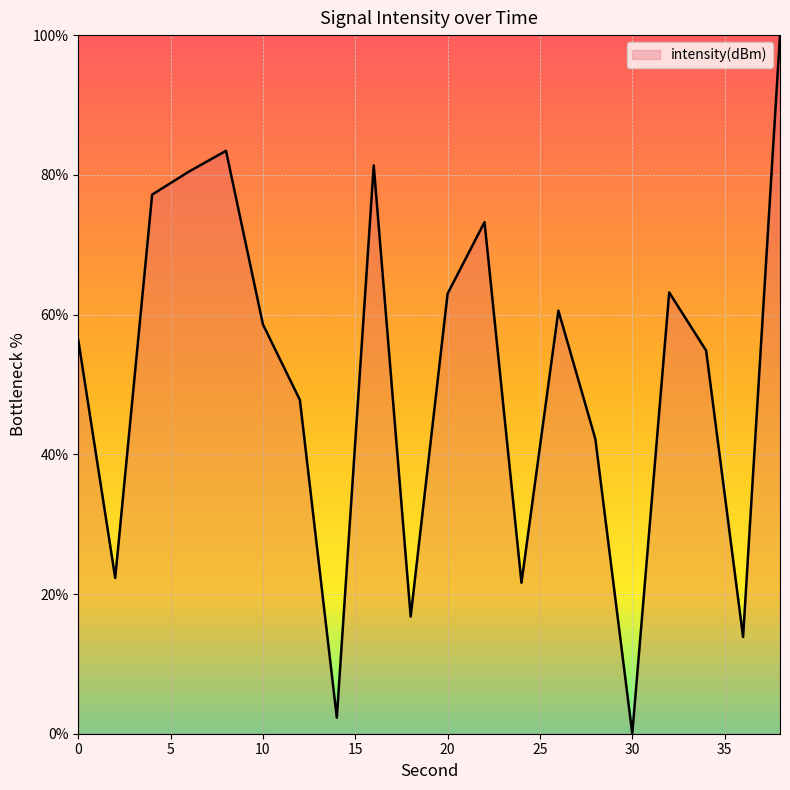

What is the maximum value shown in the chart?

100.0